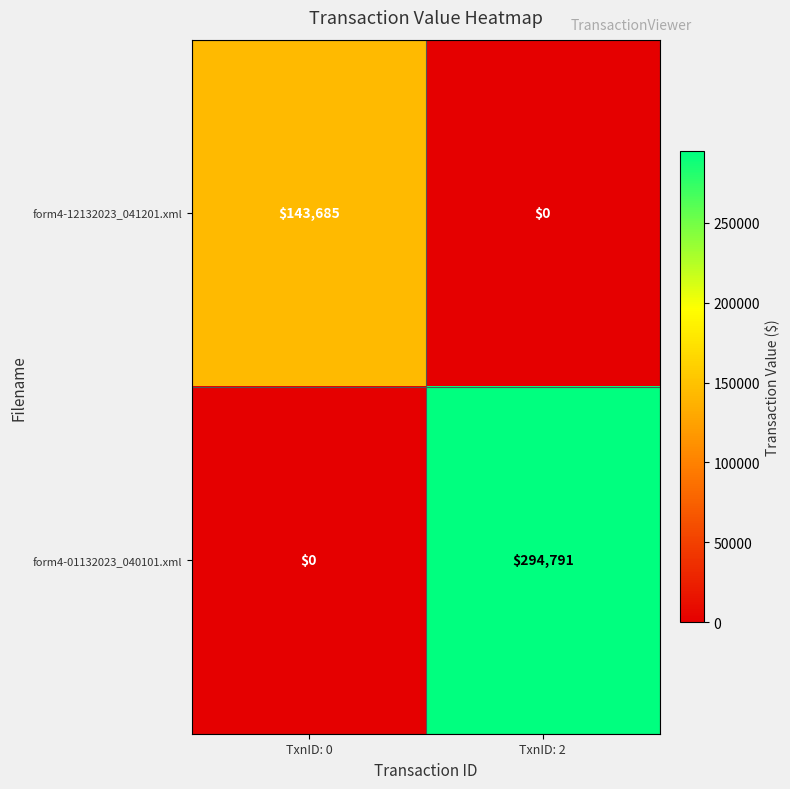

Which series has the largest range (max minus min)?

form4-01132023_040101.xml